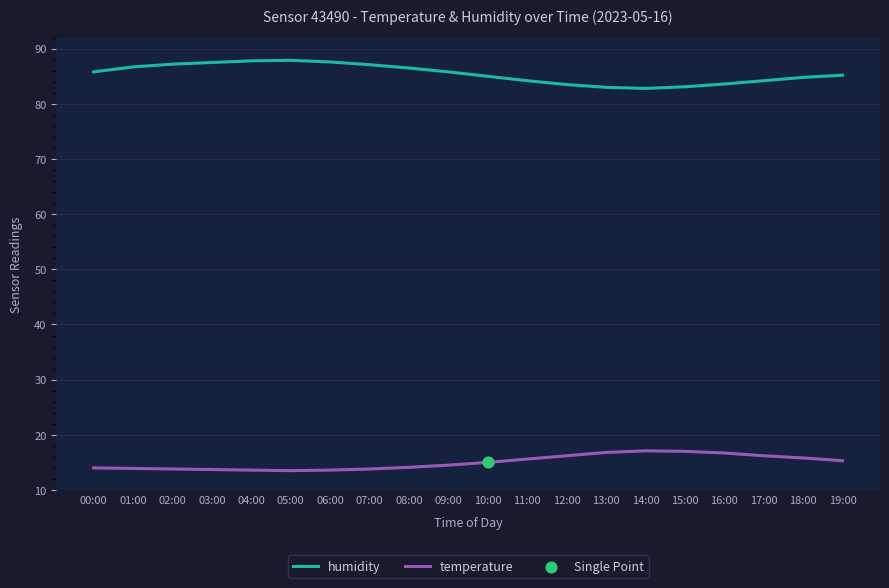

Is the value of temperature at 03:00 greater than the value of humidity at 01:00?

No